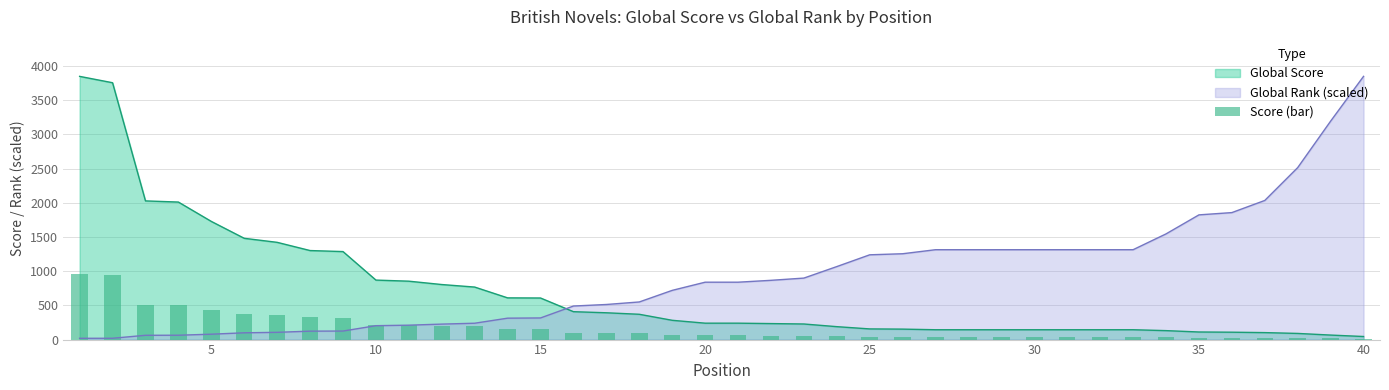

What is the change in value from 30 to 17?

-263.0